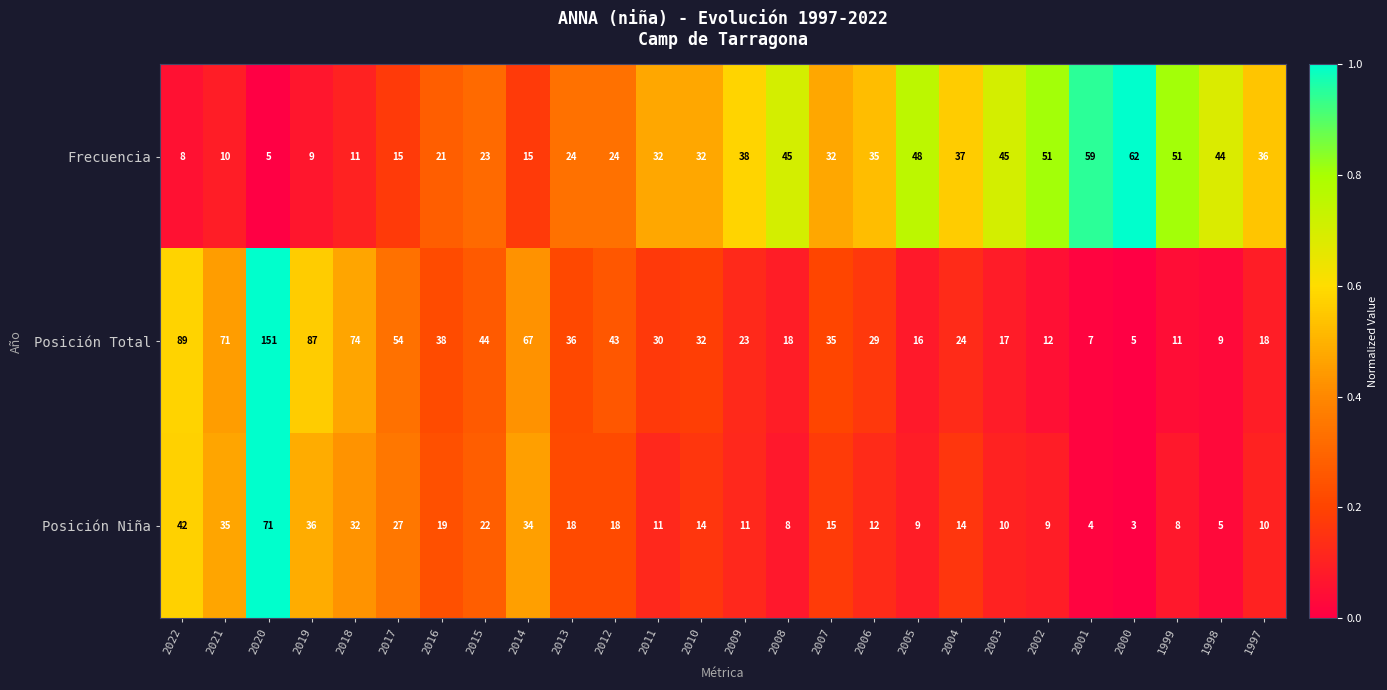

Which series has the largest range (max minus min)?

Posición Total